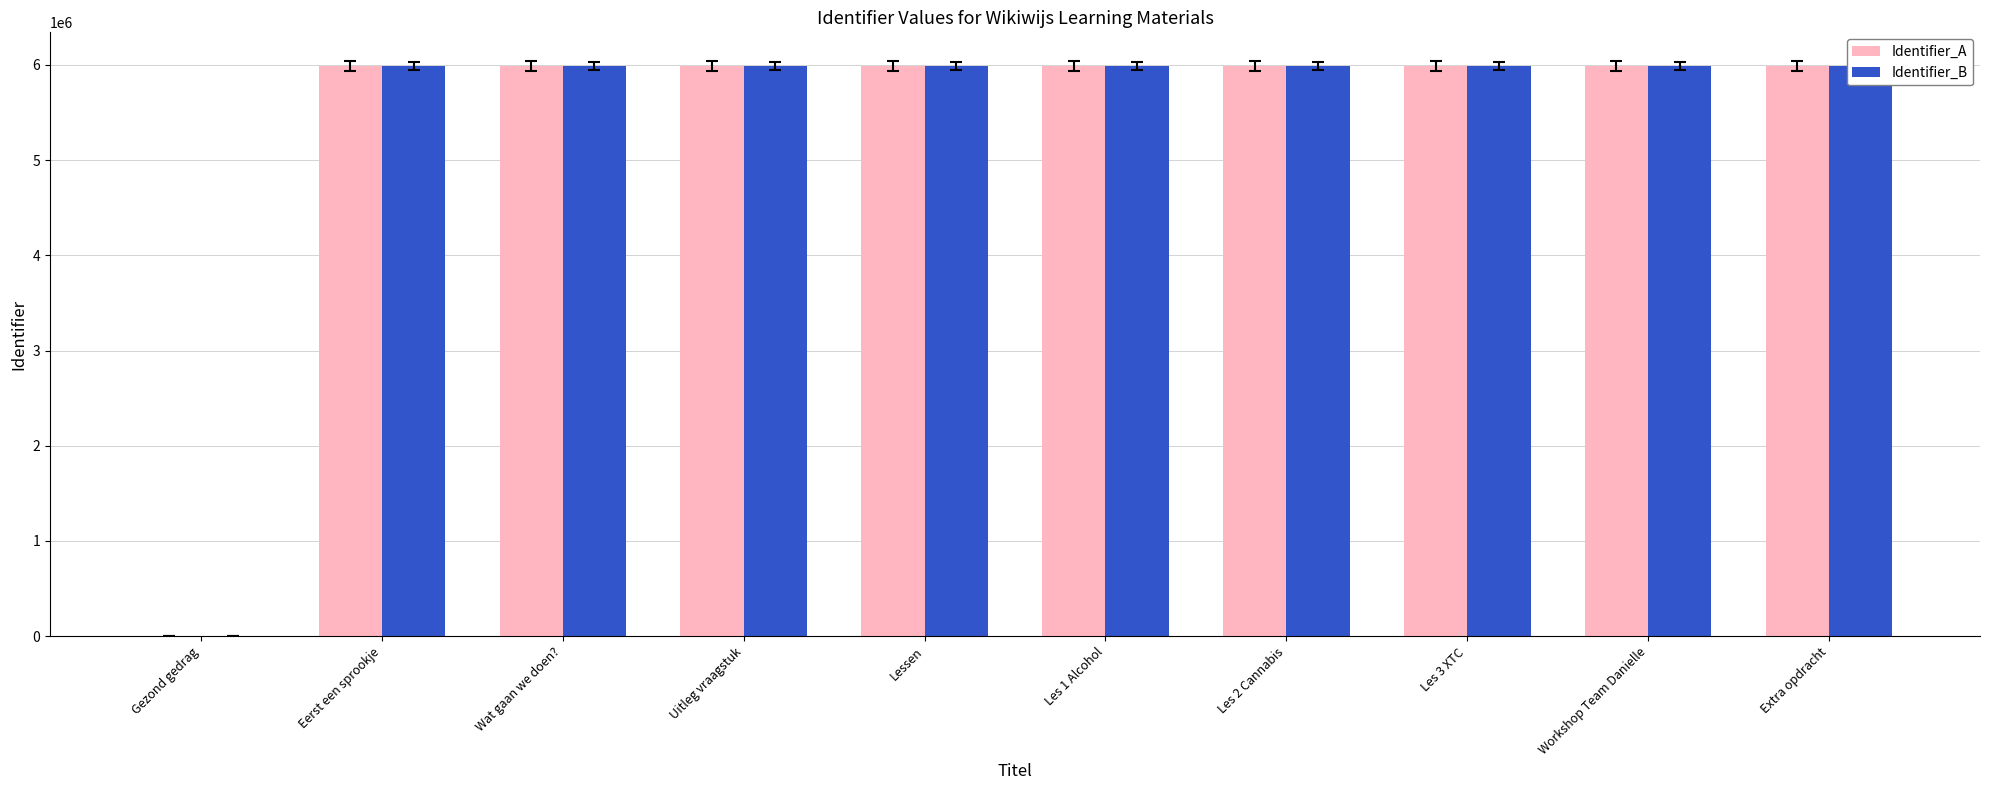

How many categories are shown in the chart?

10